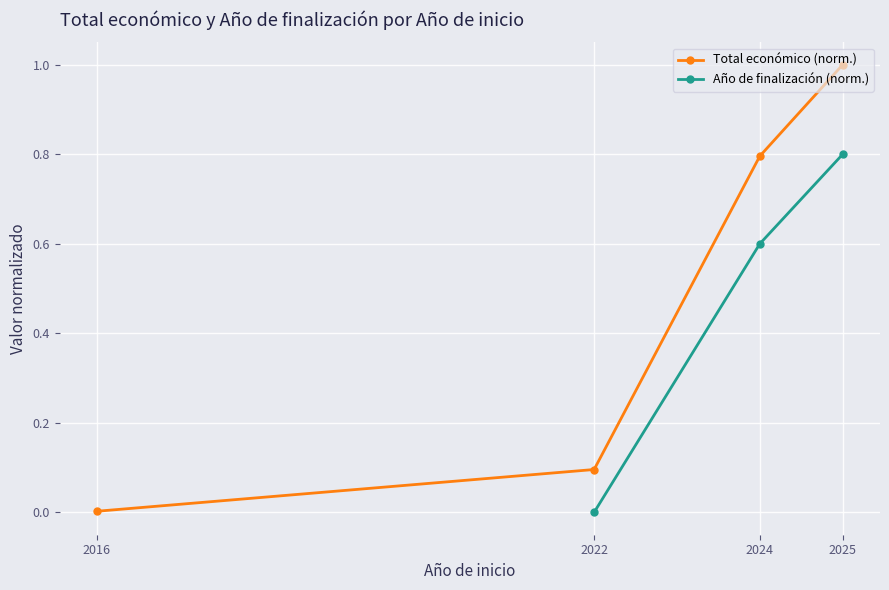

At how many categories does at least one series exceed 0?

4